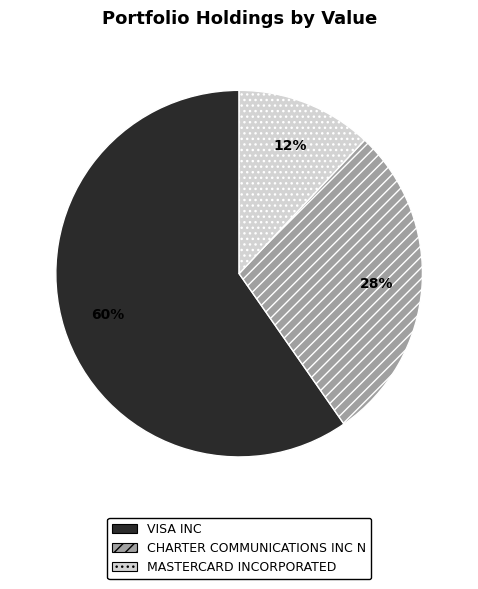

To the nearest percent, what is the difference between the VISA INC and MASTERCARD INCORPORATED slice percentages?

48%